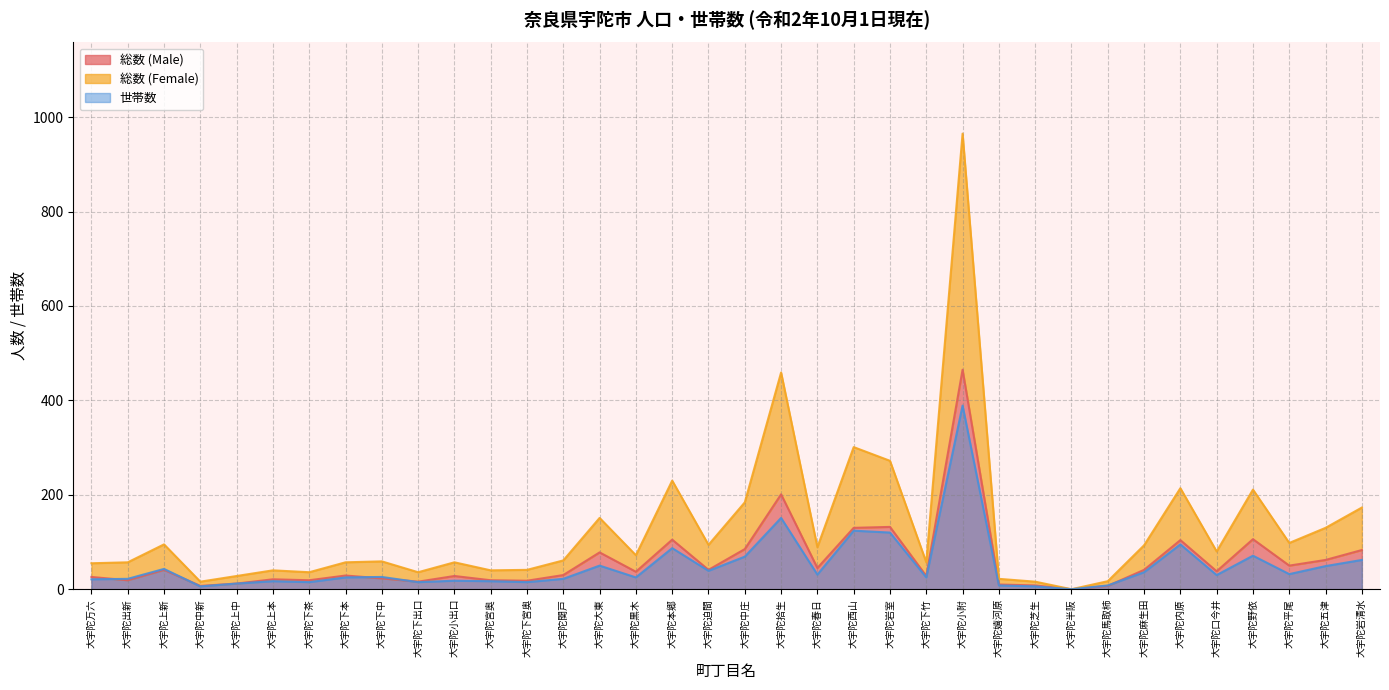

True or false: 総数 (Female) has a value of 40 at 大宇陀宮奥.

True